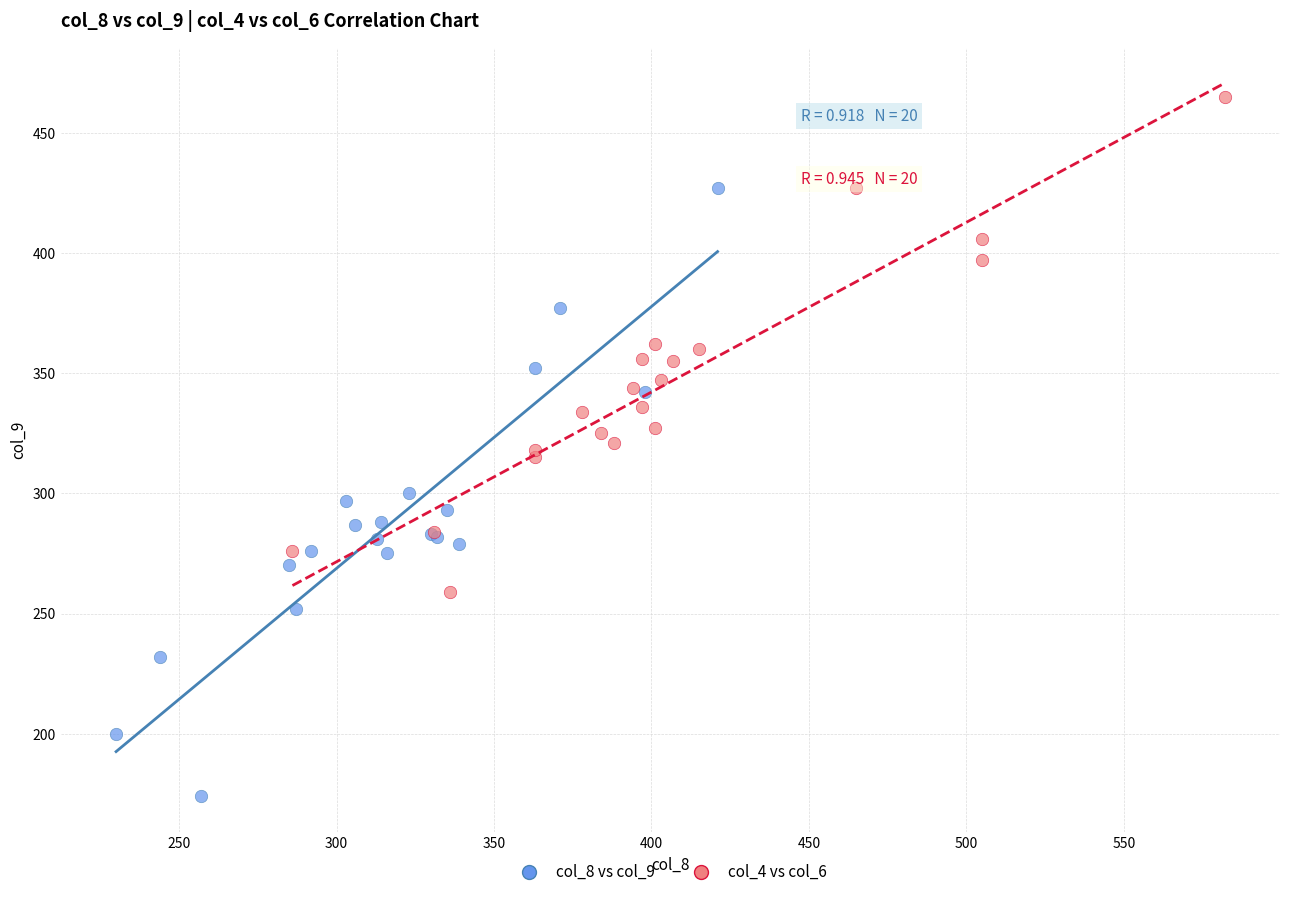

Which series contains the highest Y value?

col_4 vs col_6